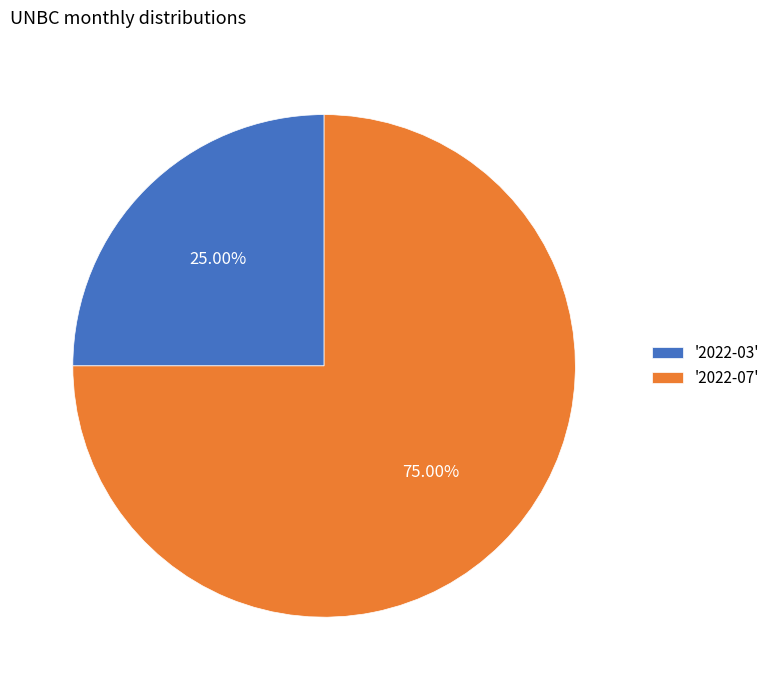

Which has a higher value, '2022-03' or '2022-07'?

'2022-07'